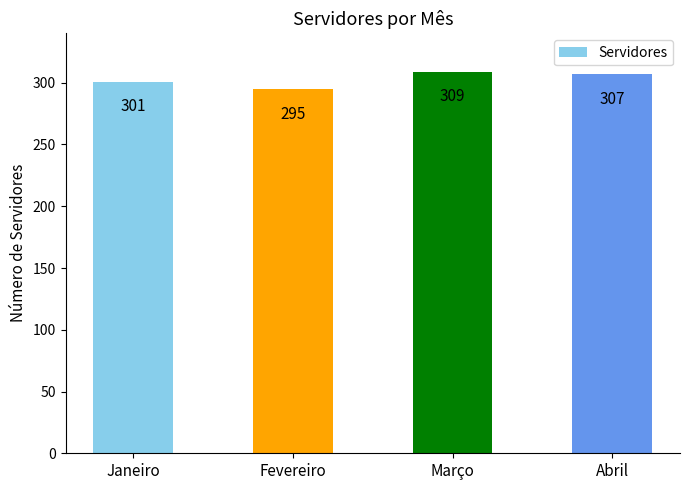

What is the change in value from Março to Abril?

-2